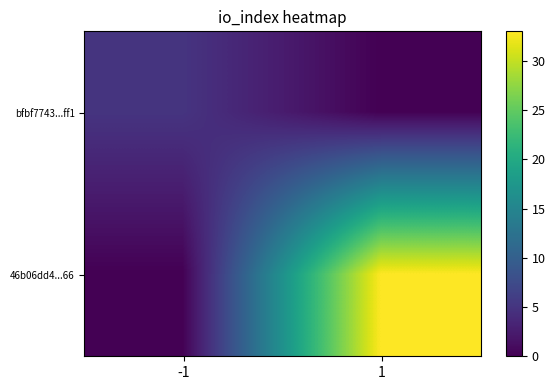

Reading right to left, what are all the values shown in this chart?

bfbf7743...ff1: 1=0	-1=5
46b06dd4...66: 1=33	-1=0